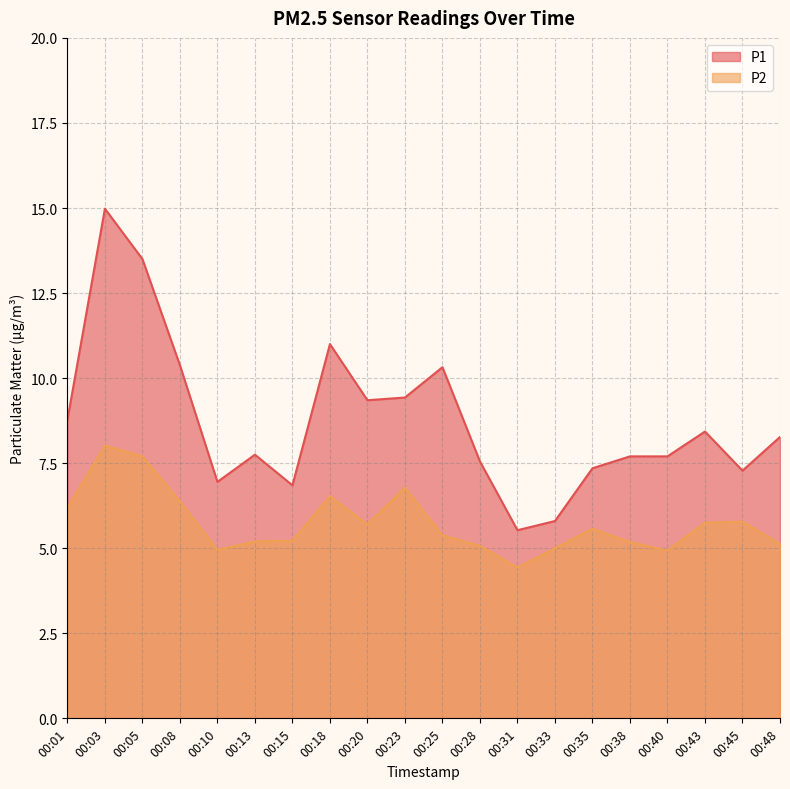

Rank the series at 00:25 from highest to lowest value.

P1, P2